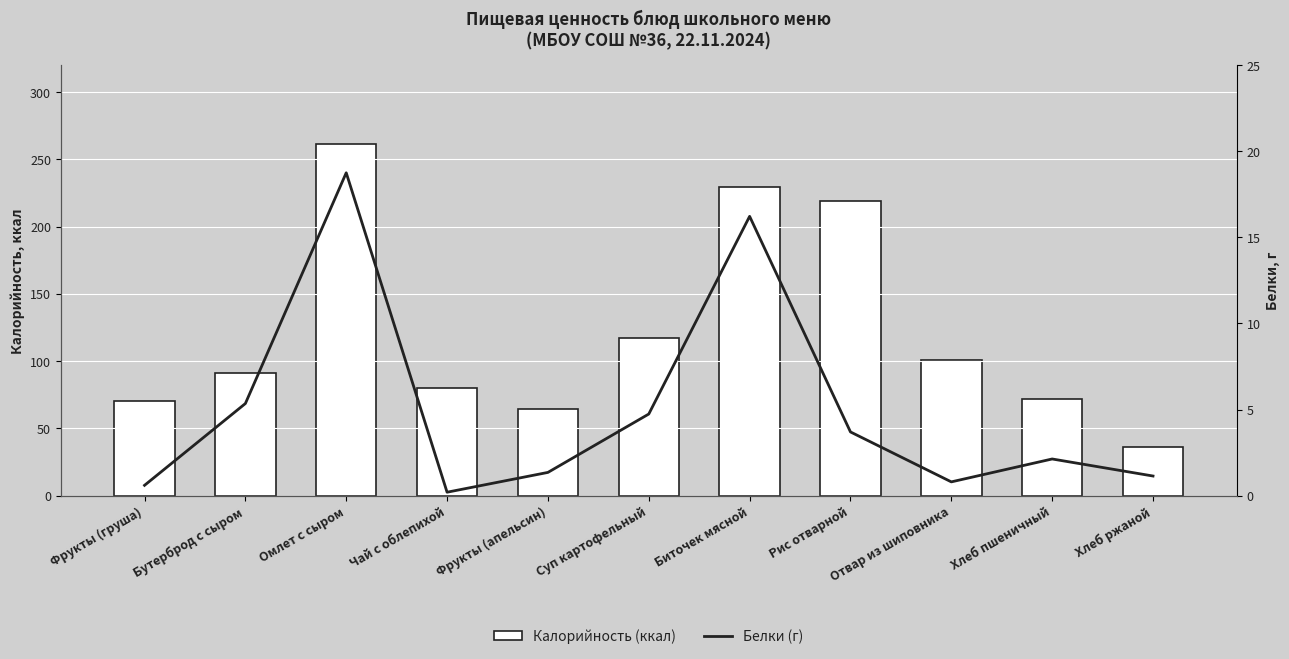

Which series has the widest spread of values?

Калорийность (ккал)